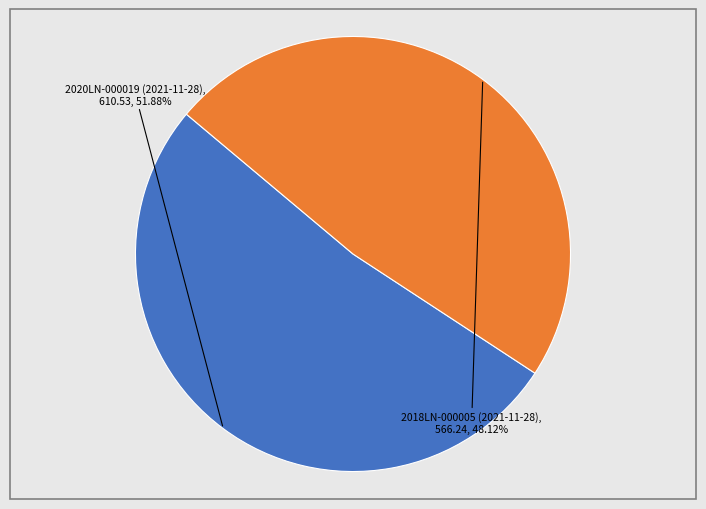

Count the number of slices in the pie.

2